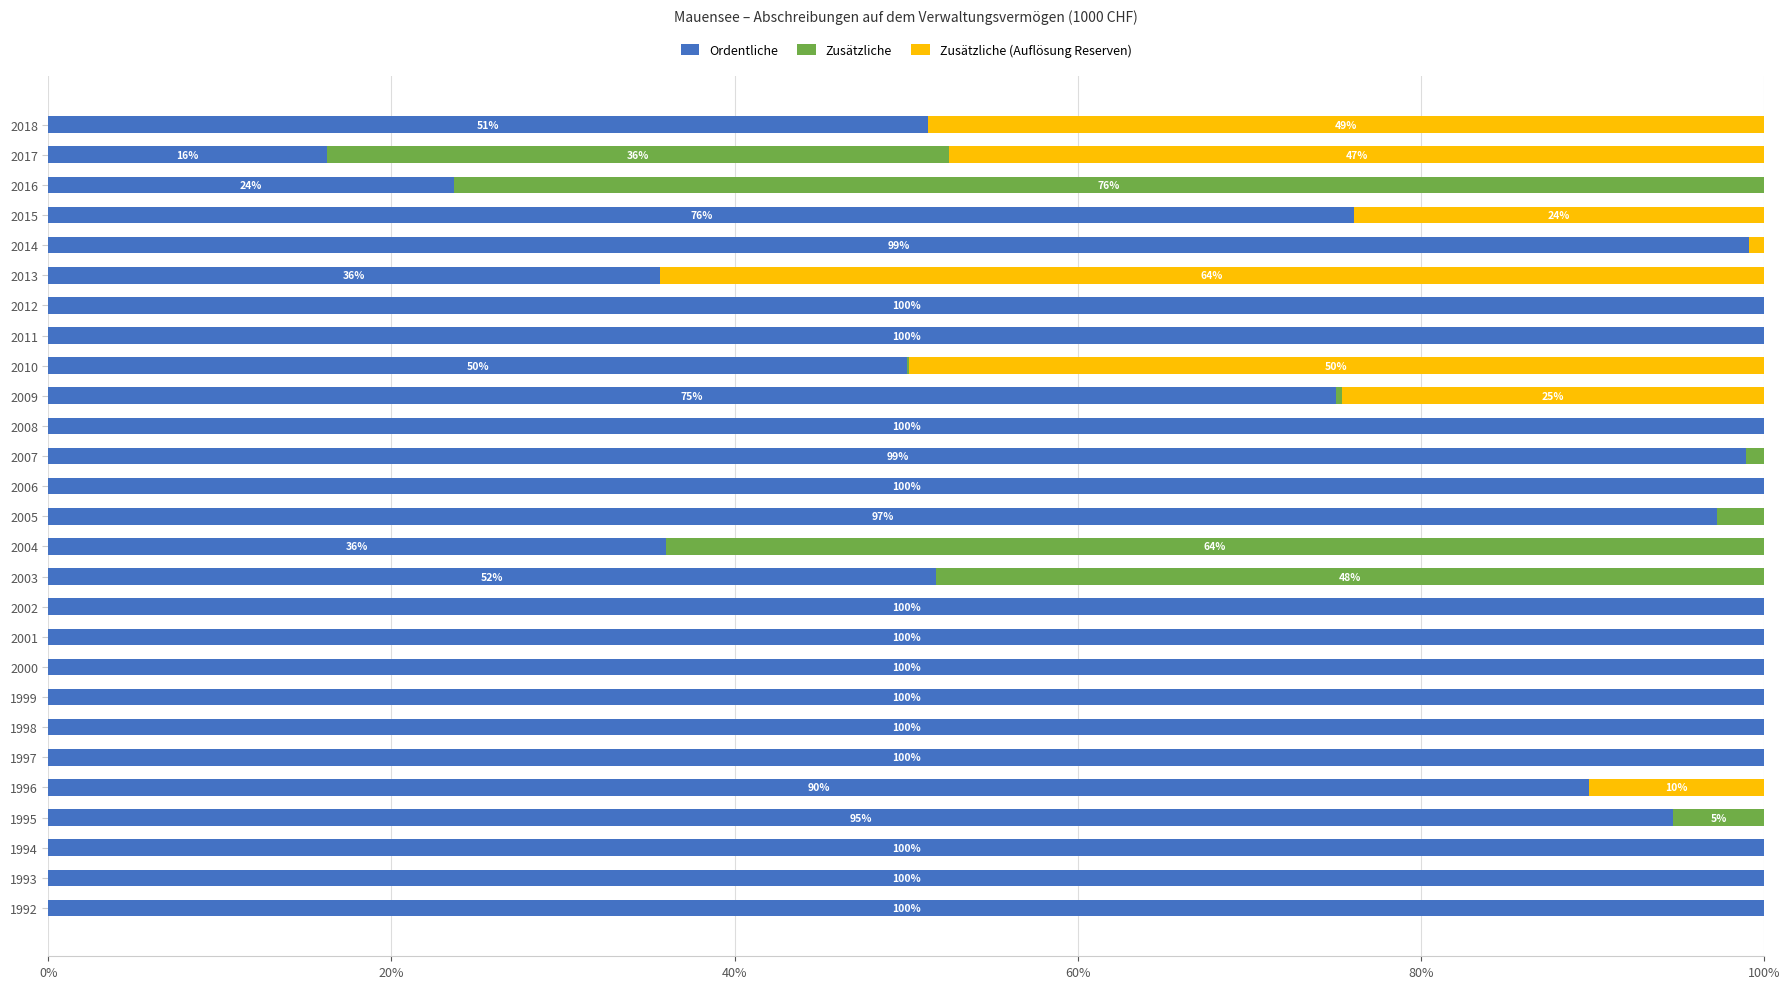

What is the total value across all series at 2000?

100.0